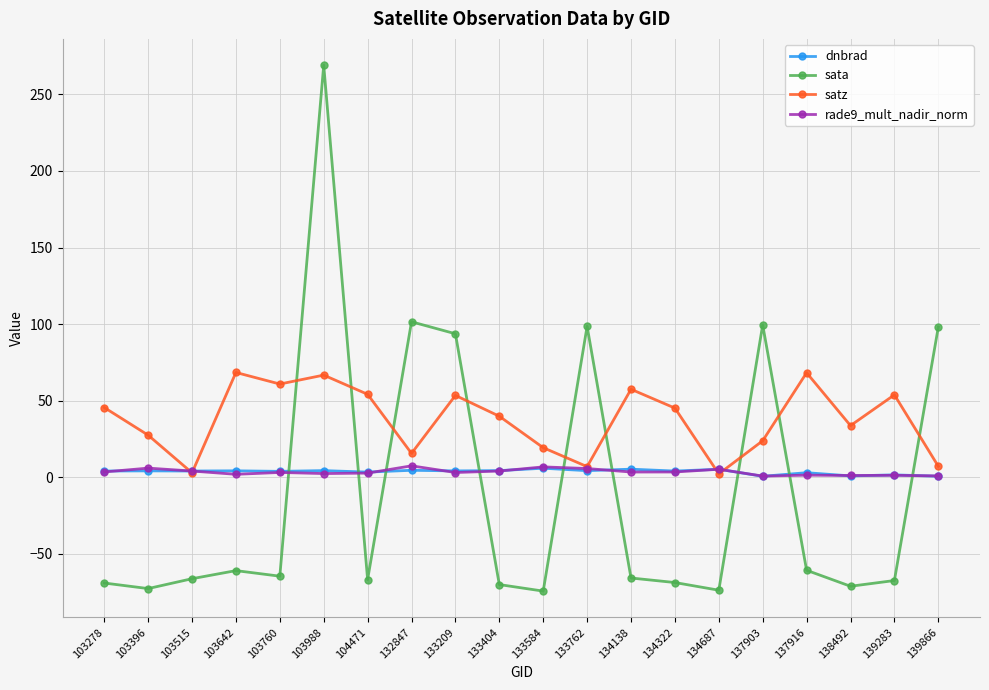

Which series has the largest total across all categories?

satz